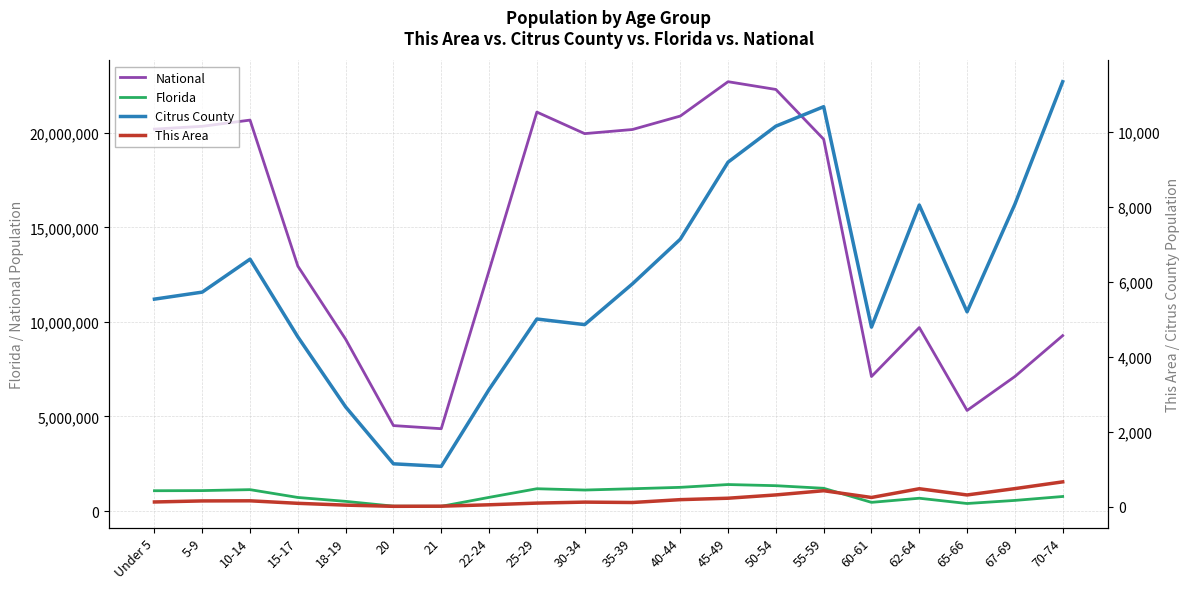

True or false: National and Florida intersect in this chart.

False